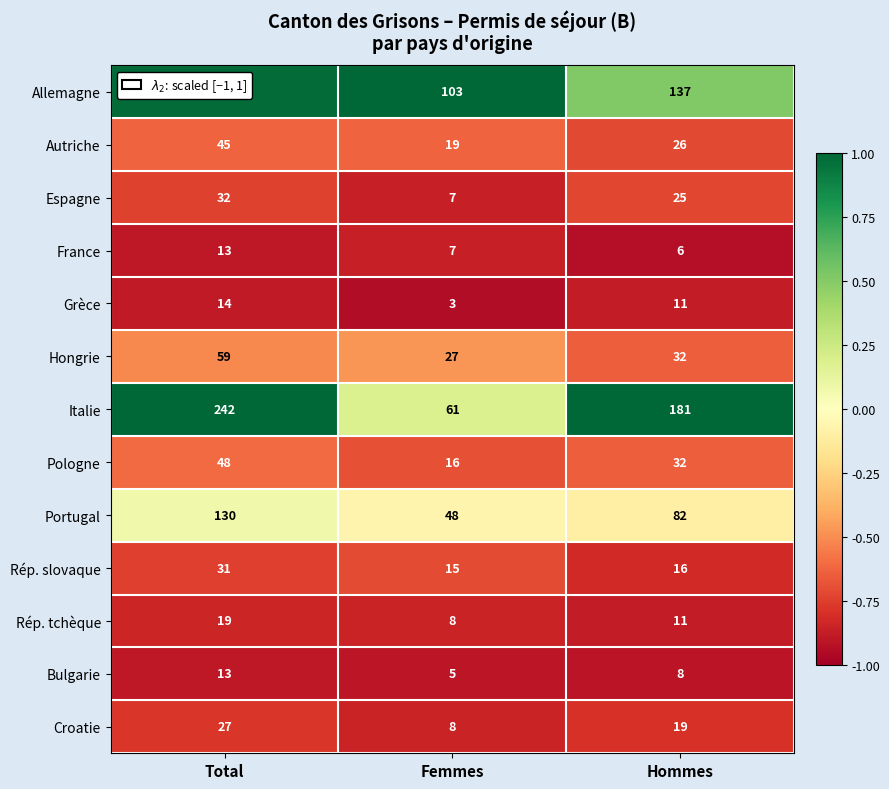

Which series has the widest spread of values?

Italie